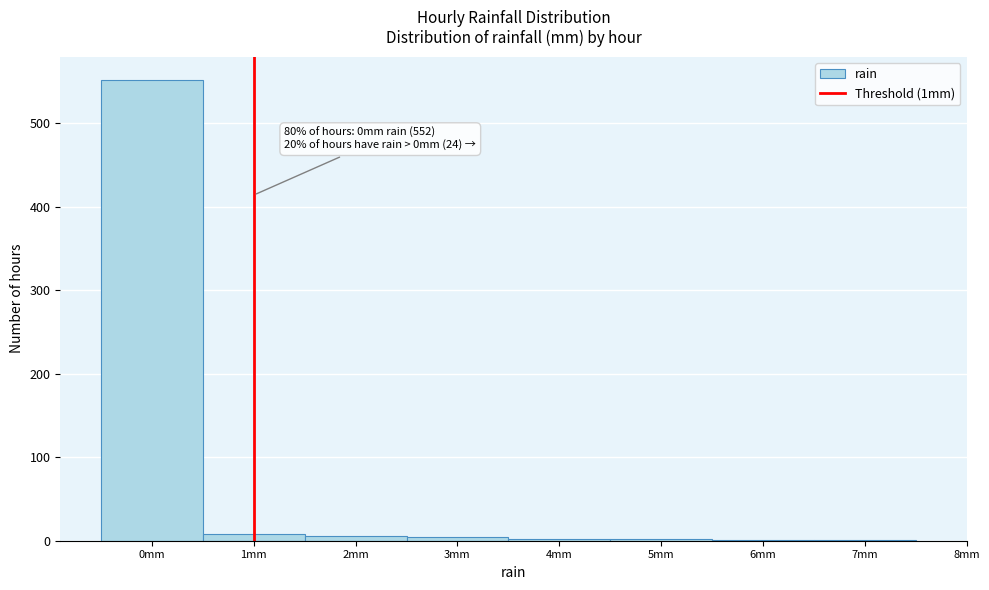

Over which range of the x-axis is the bar tallest?

-0.5 to 0.5